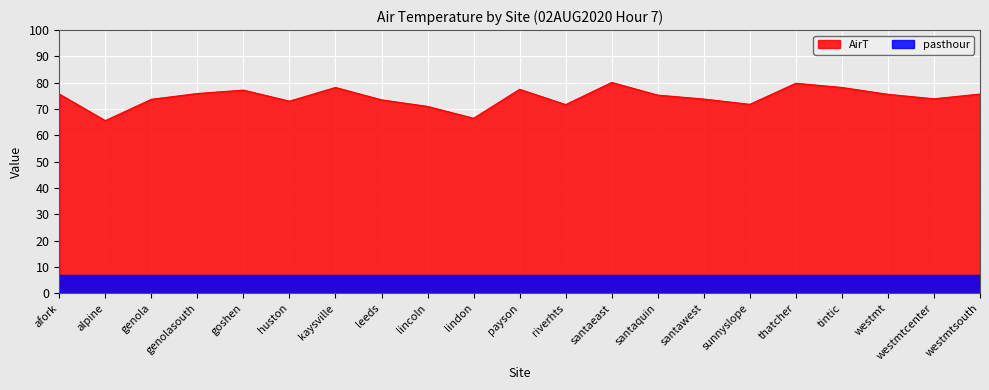

True or false: the data has more than 2 interior local peaks.

True